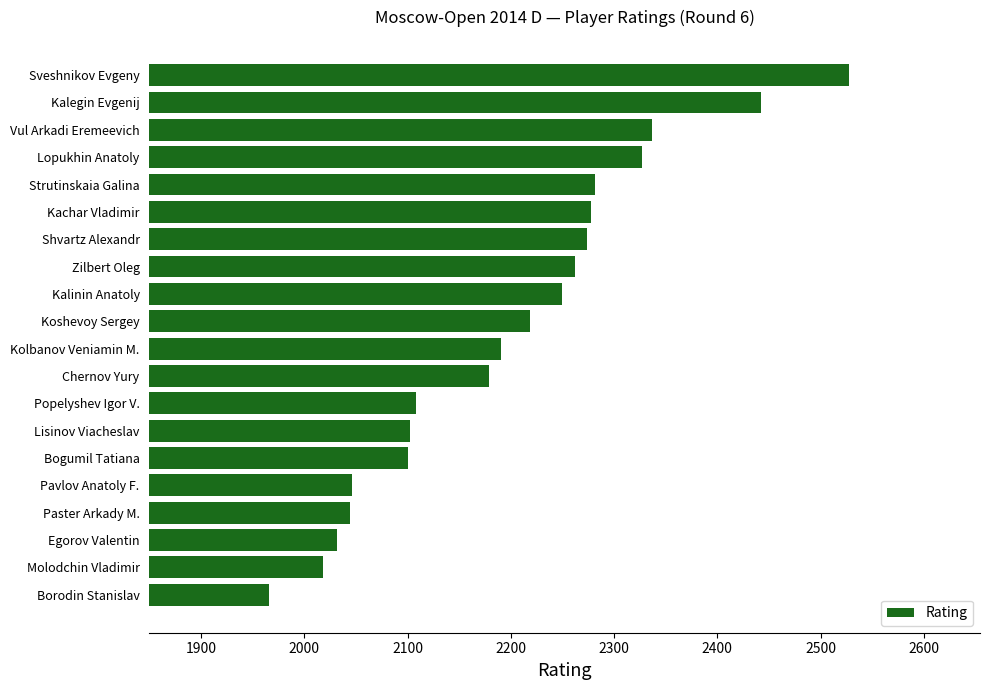

Which label corresponds to the largest value in the chart?

Sveshnikov Evgeny